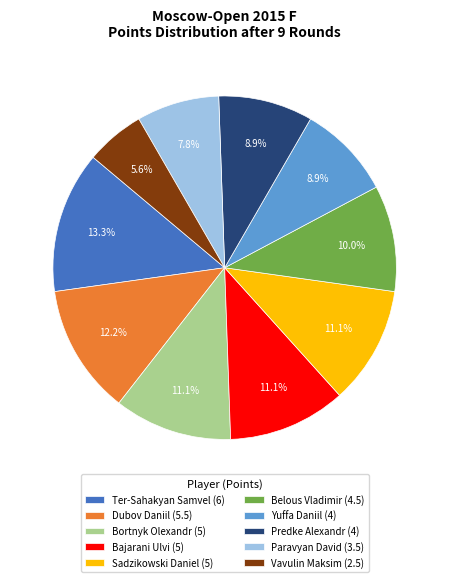

What is the ratio of the value at Predke Alexandr (4) to the value at Bajarani Ulvi (5)?

0.8